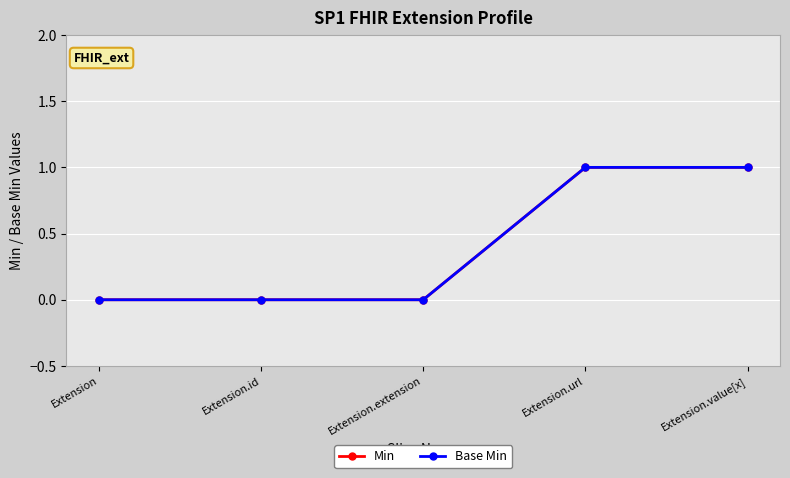

What is the sum of all Min values?

2